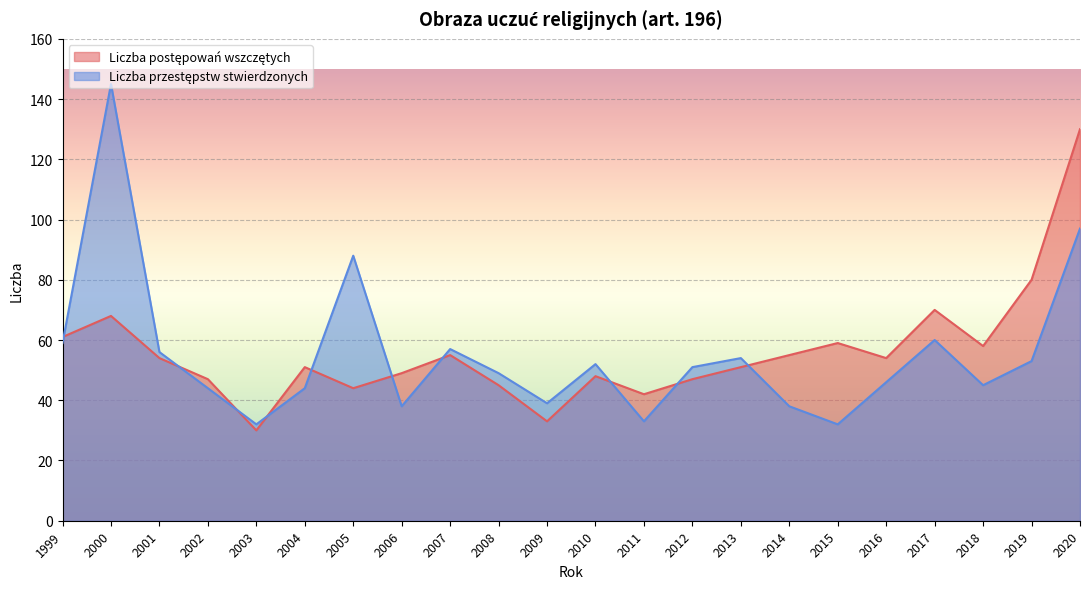

Is the value of Liczba przestępstw stwierdzonych at 2003 greater than the value of Liczba postępowań wszczętych at 2012?

No